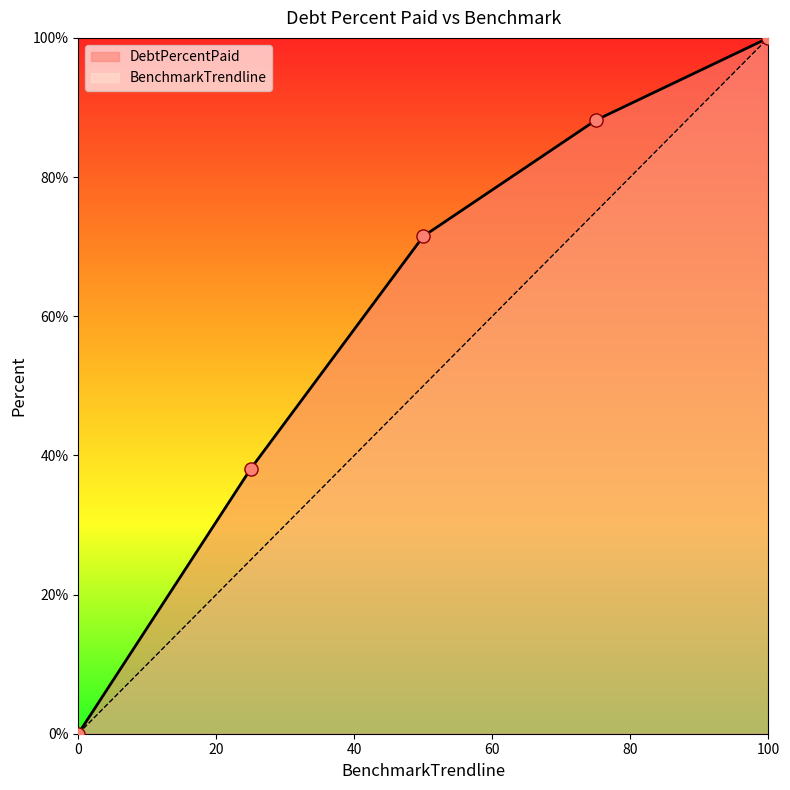

Which series has the largest Y range (max minus min)?

DebtPercentPaid